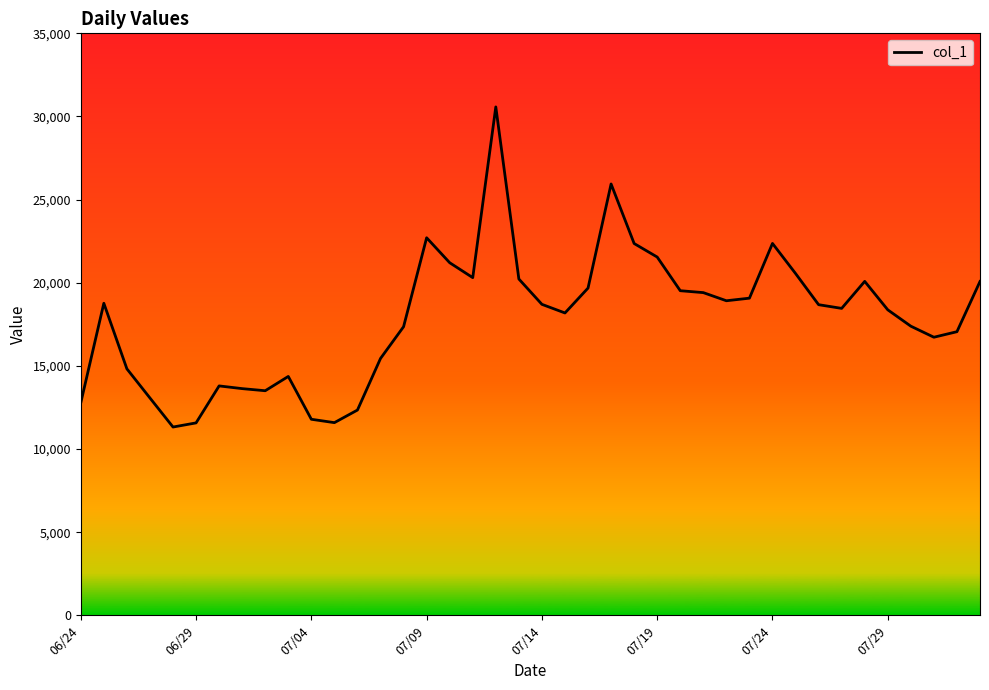

Count the number of categories in the chart.

40